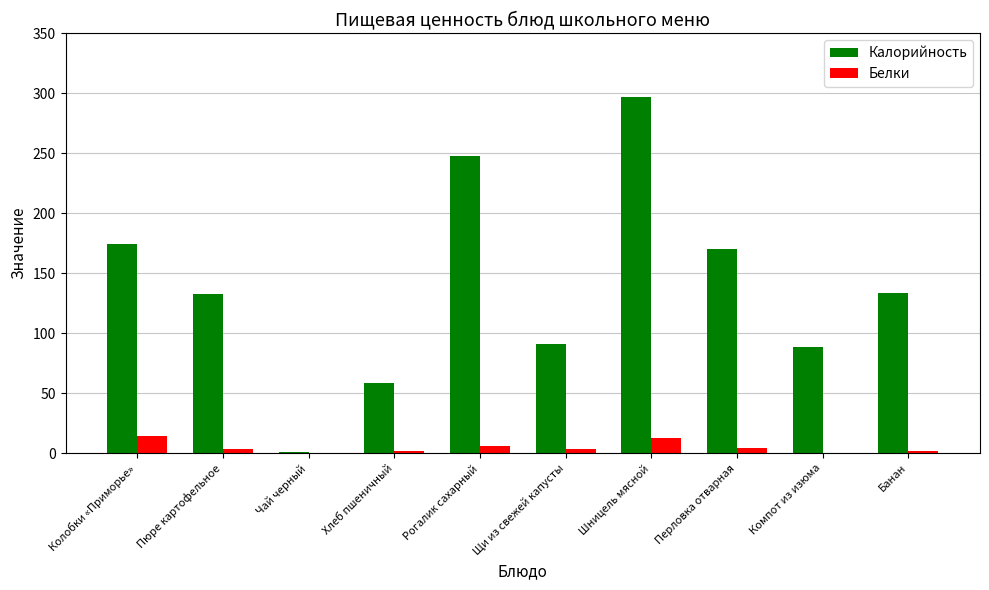

At which label does Белки first exceed 3?

Колобки «Приморье»